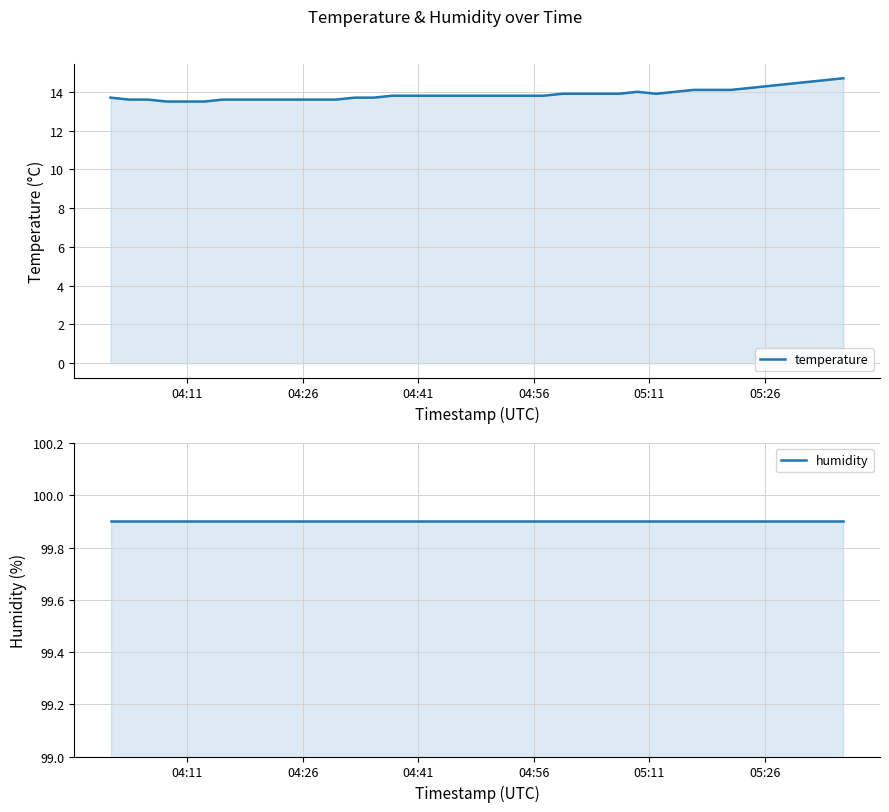

Does the chart display data point markers on the line(s)?

No